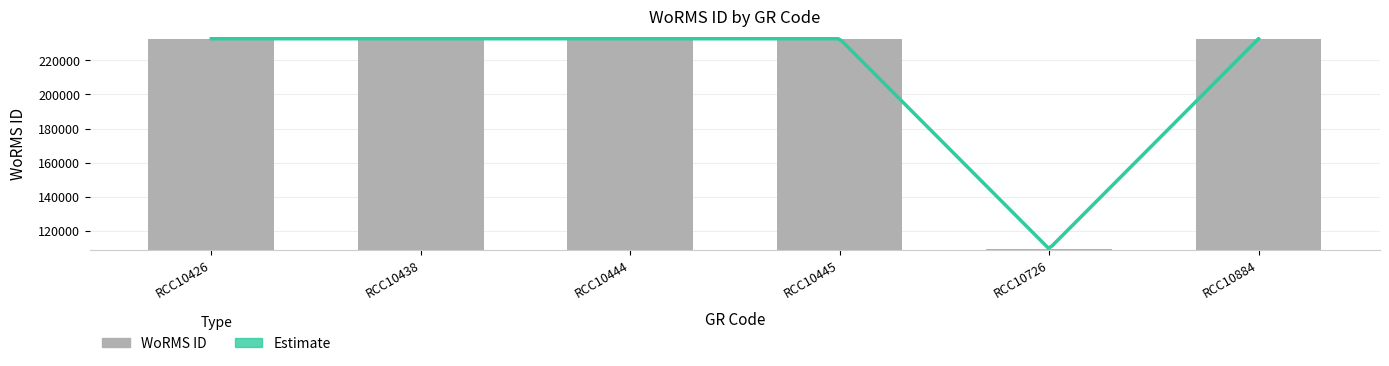

What is the ratio of the value at RCC10426 to the value at RCC10884?

1.0